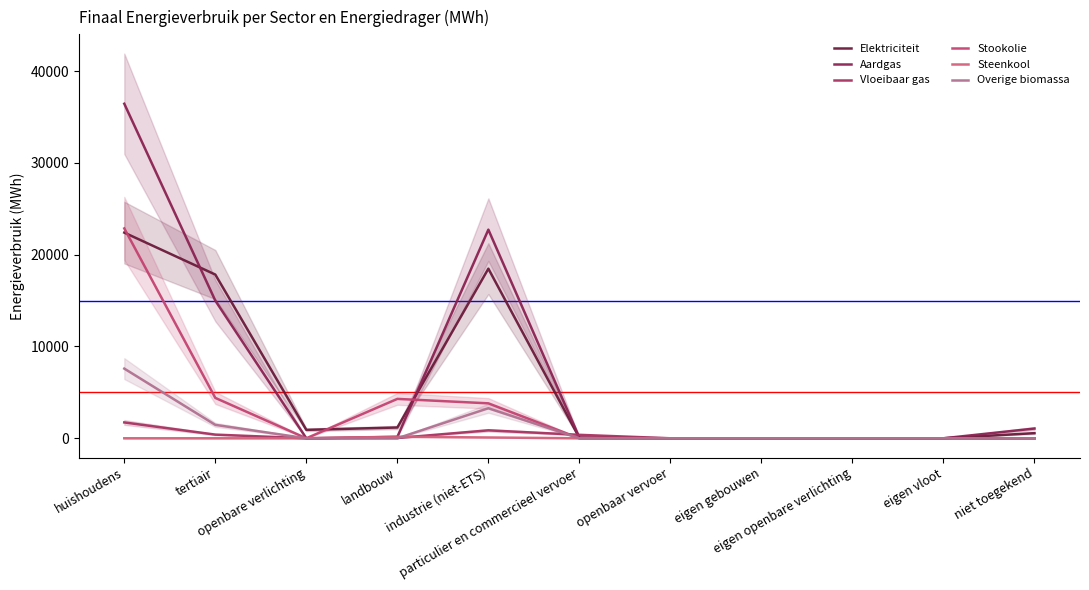

What is the average value of the Stookolie series?

3214.4